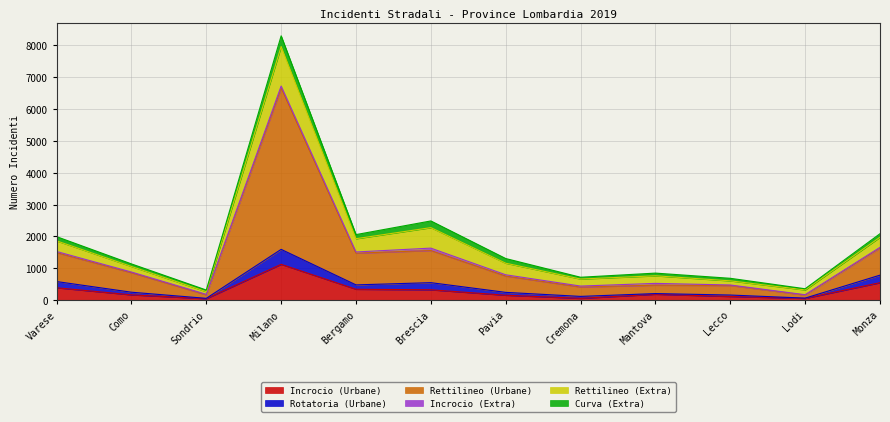

Does the chart have visible grid lines?

Yes